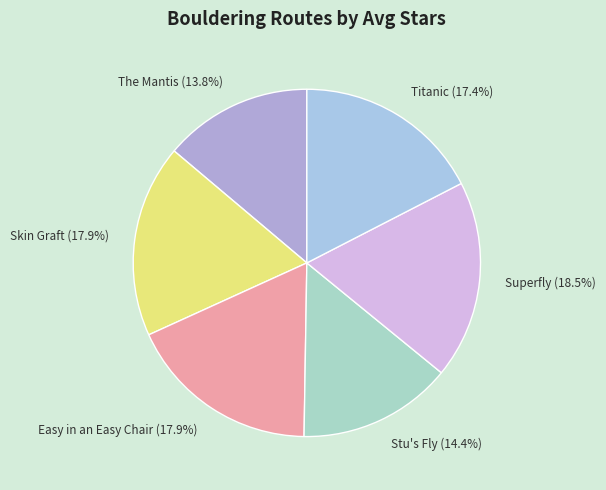

Count the number of slices in the pie.

6